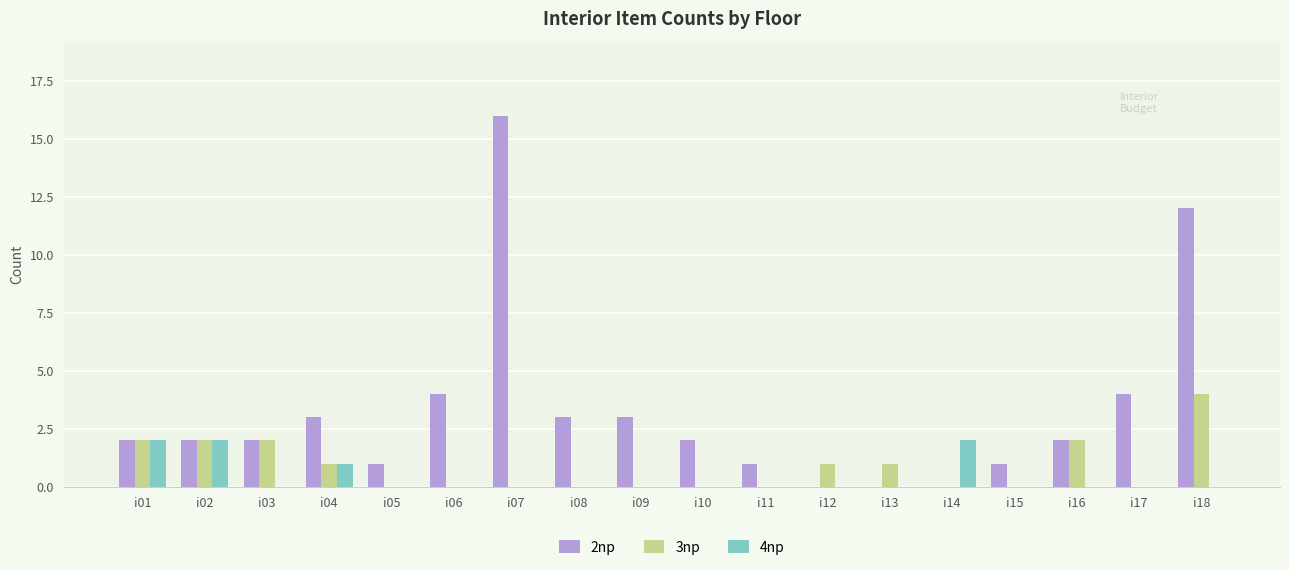

Count the number of categories in the chart.

18